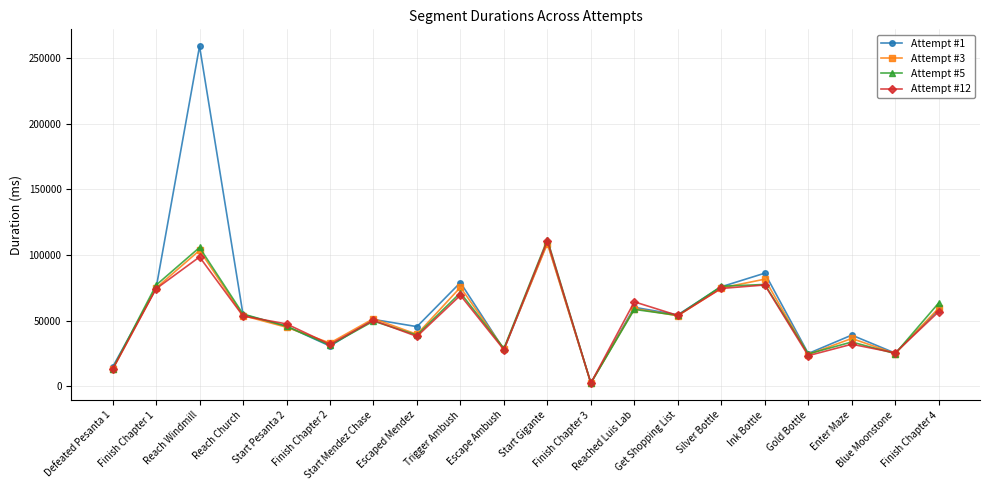

How many data points does each series have?

20